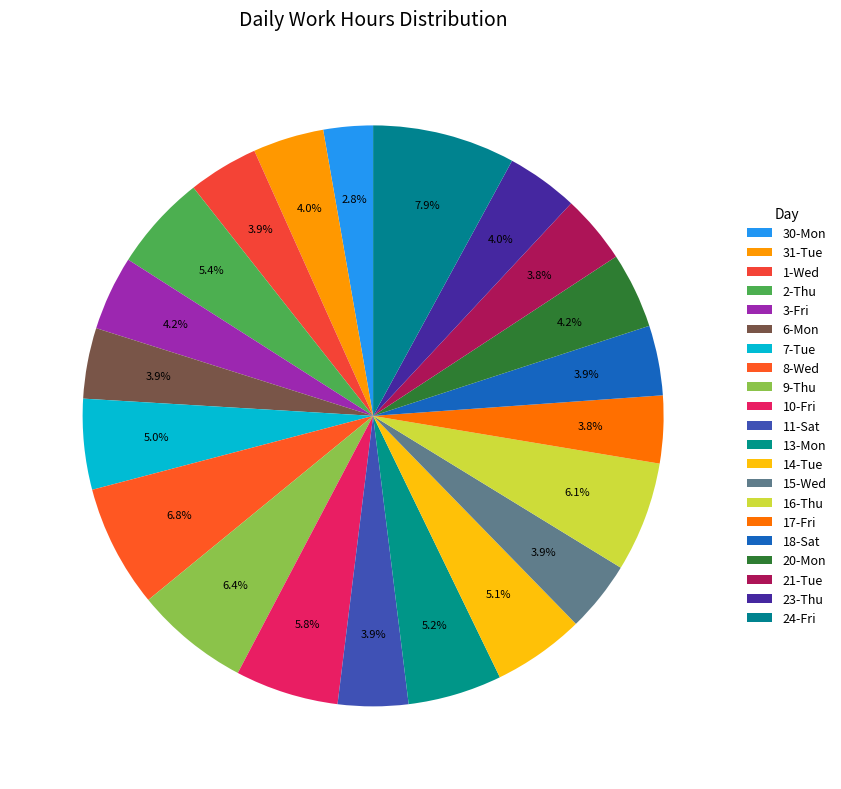

To the nearest percent, what portion does 8-Wed represent?

7%